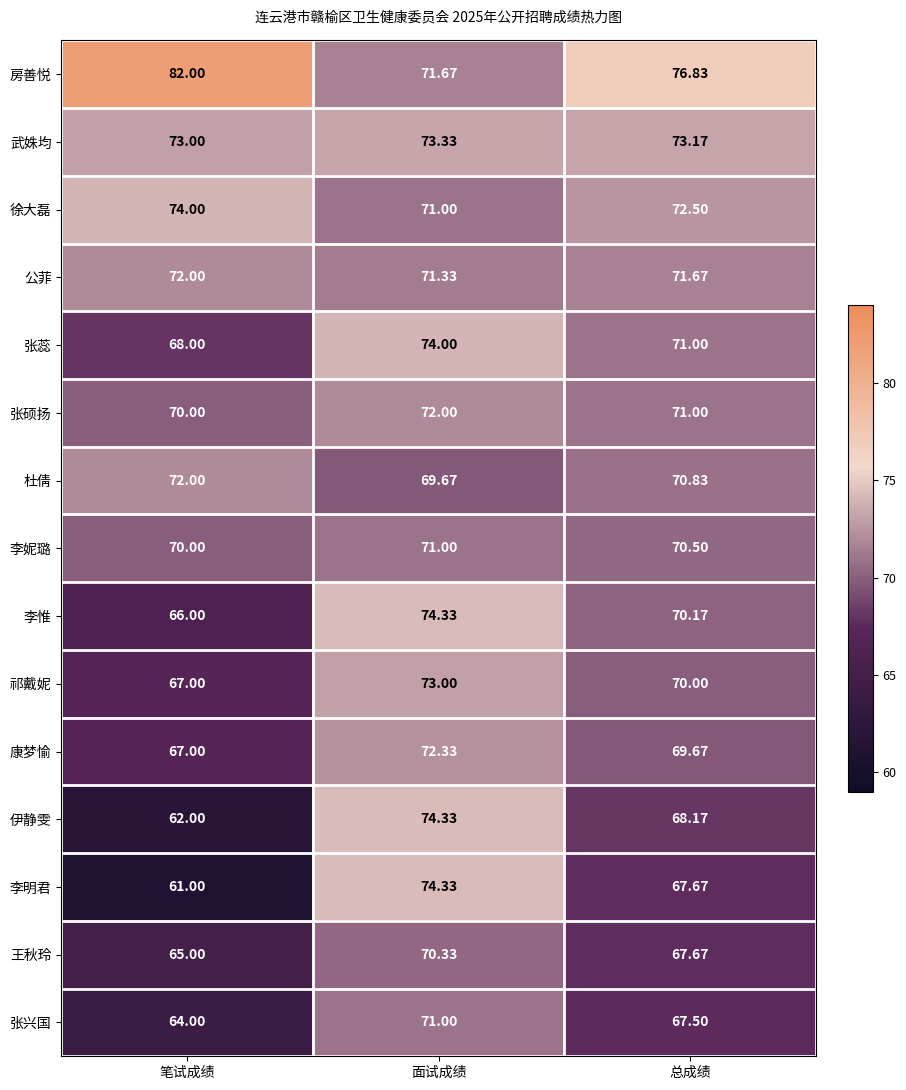

Which label corresponds to the smallest value in the chart?

笔试成绩